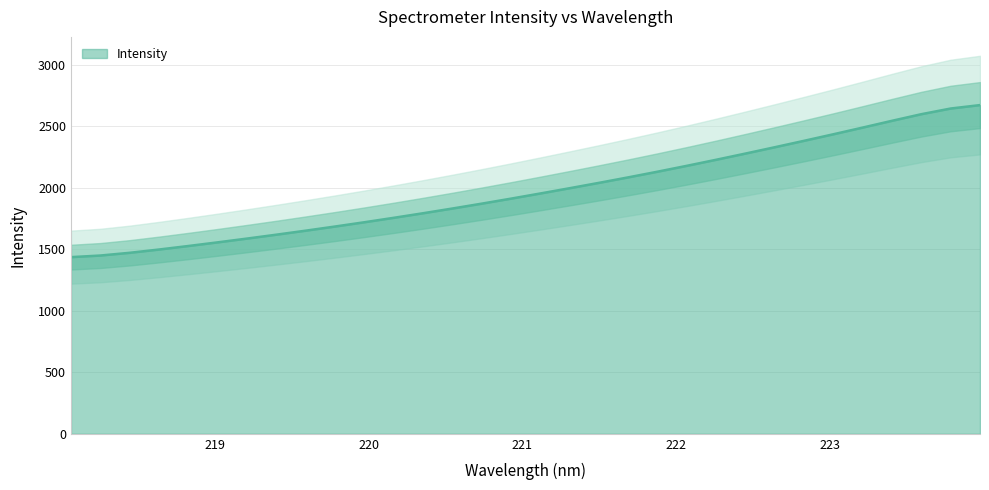

Which label corresponds to the largest value in the chart?

223.9802